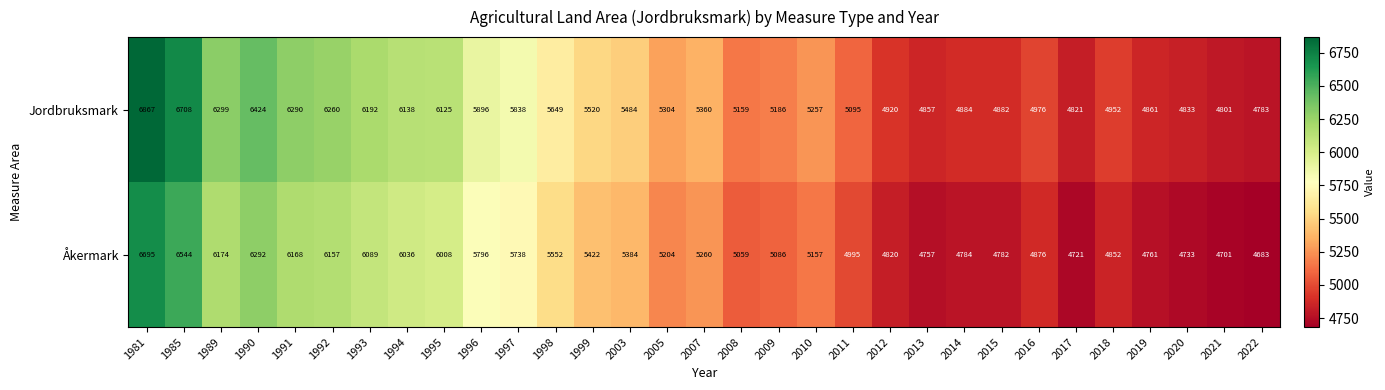

Rank the series by their maximum value, from highest to lowest.

Jordbruksmark, Åkermark